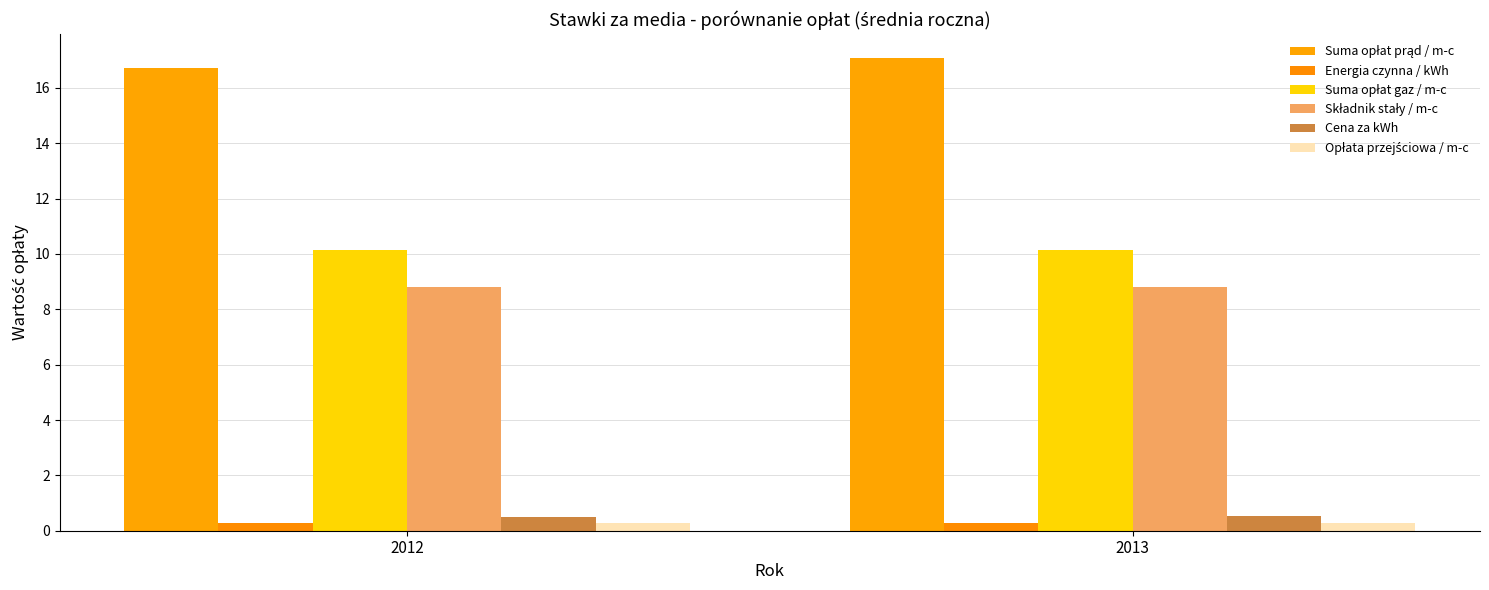

Is the value of Cena za kWh at 2012 greater than the value of Opłata przejściowa / m-c at 2012?

Yes